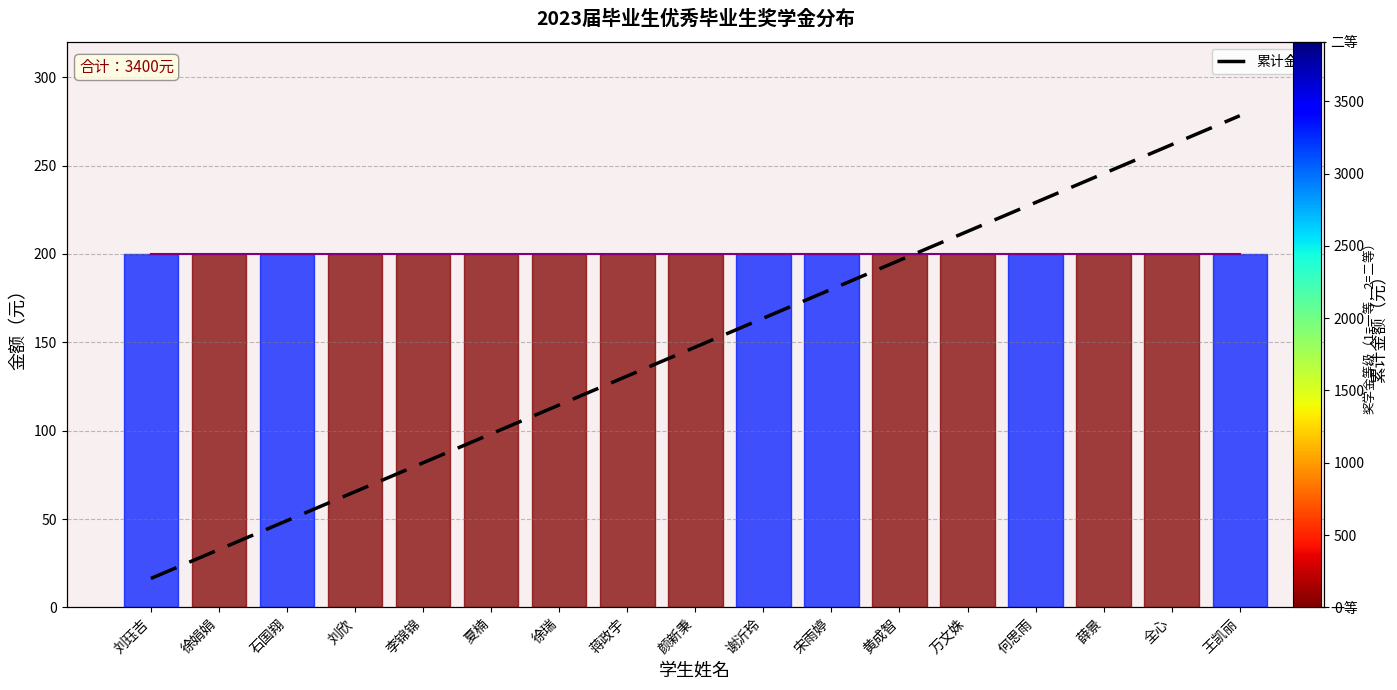

What is the difference between the maximum and minimum values in the 累计金额 series?

3200